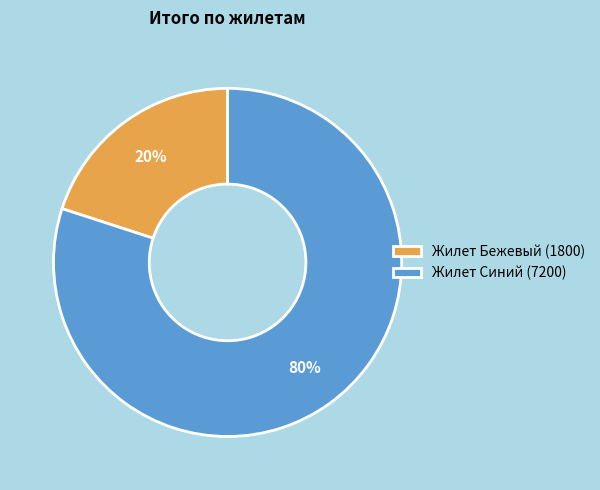

To the nearest percent, what is the average slice percentage?

50%